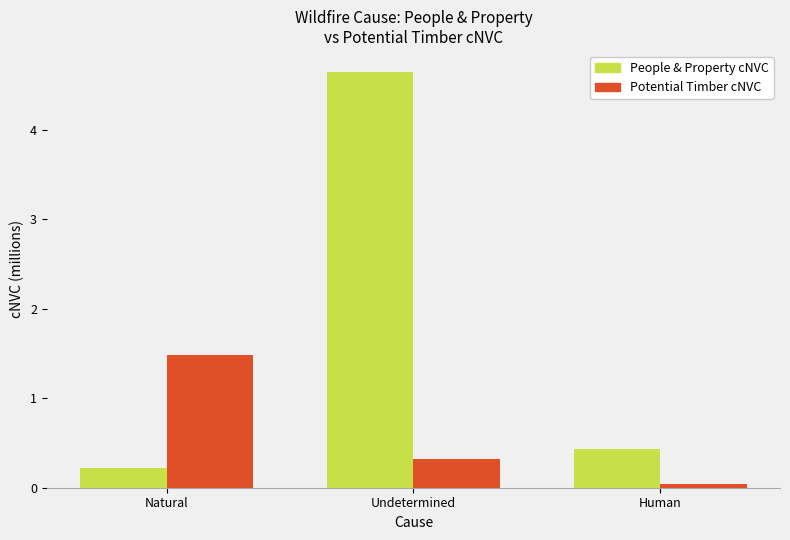

Read the Potential Timber cNVC value at Undetermined.

0.3